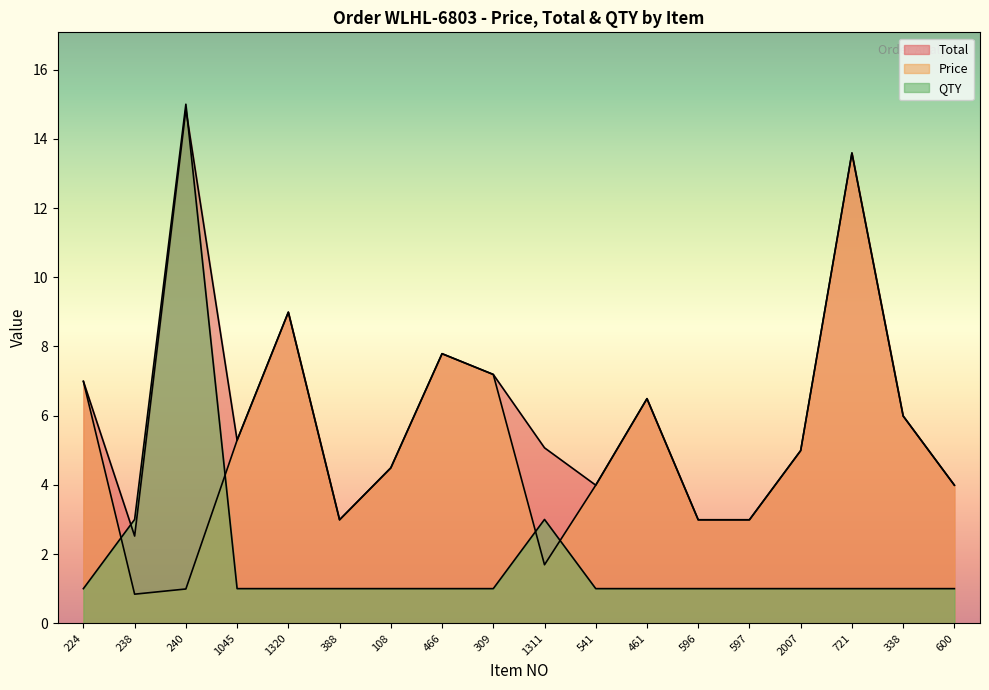

Does the chart have visible grid lines?

No